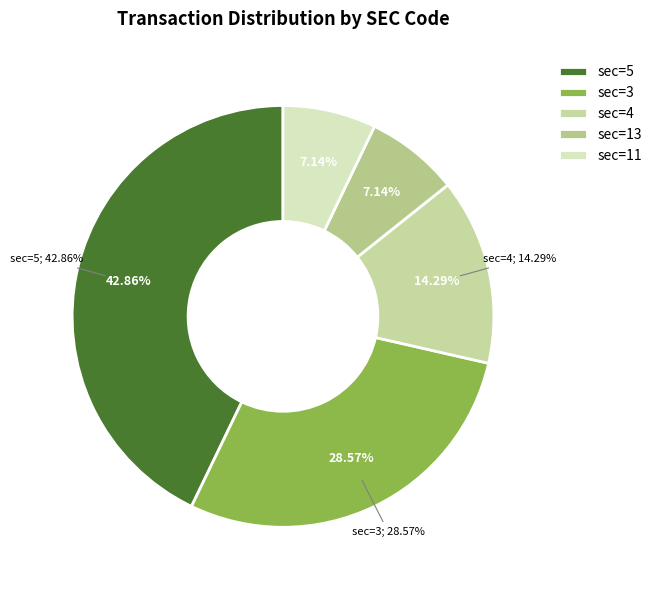

Does 5 represent more than half of the total?

No